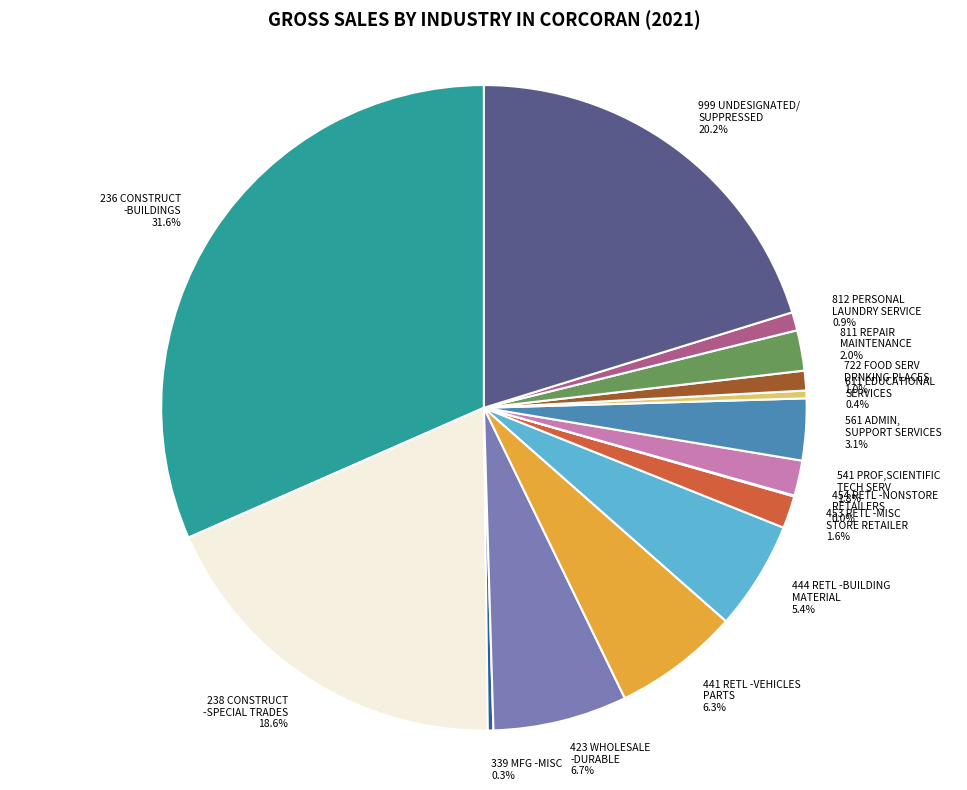

Does 339 MFG -MISC 0.3% account for over 50% of the chart?

No